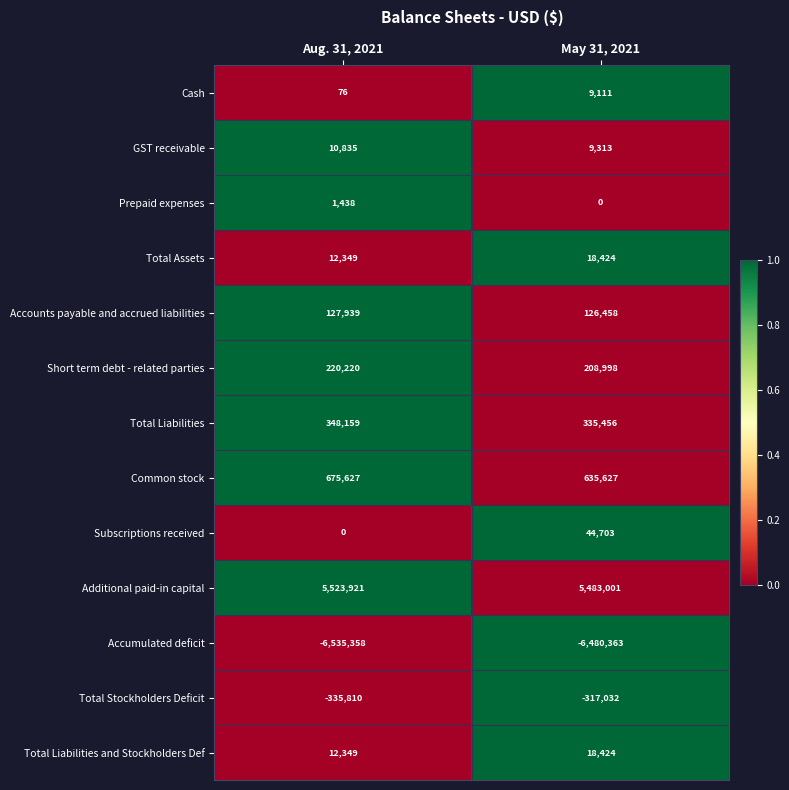

At which category does the chart reach its peak across all series?

Aug. 31, 2021